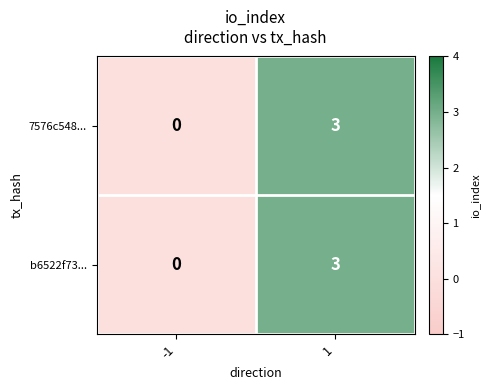

The 7576c548... series shows 3 at 1. True or false?

True